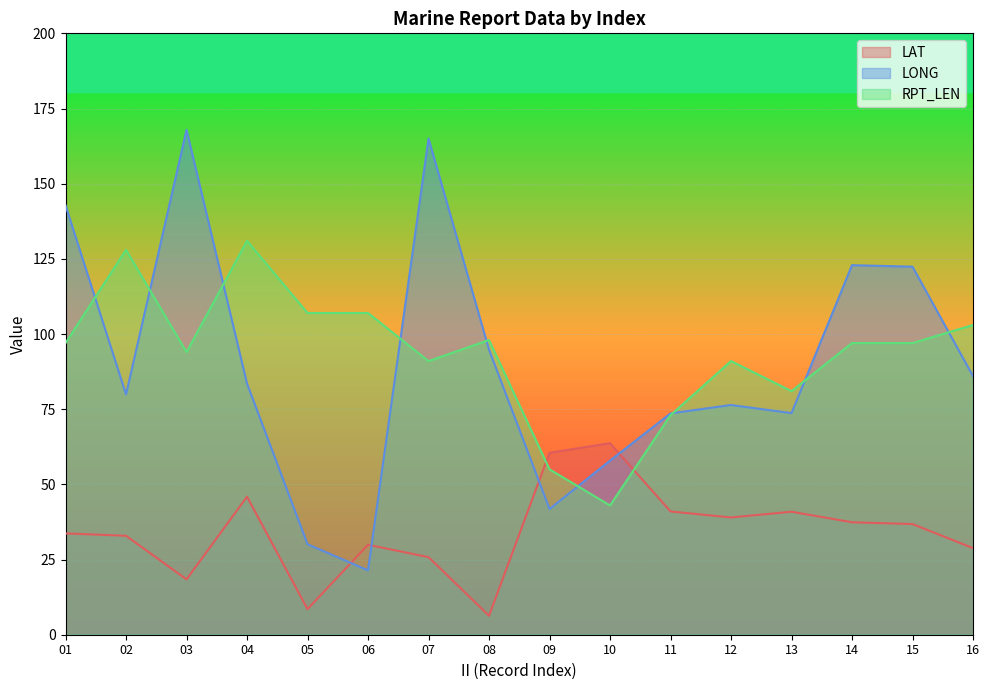

At which category is the sum across all series the highest?

07